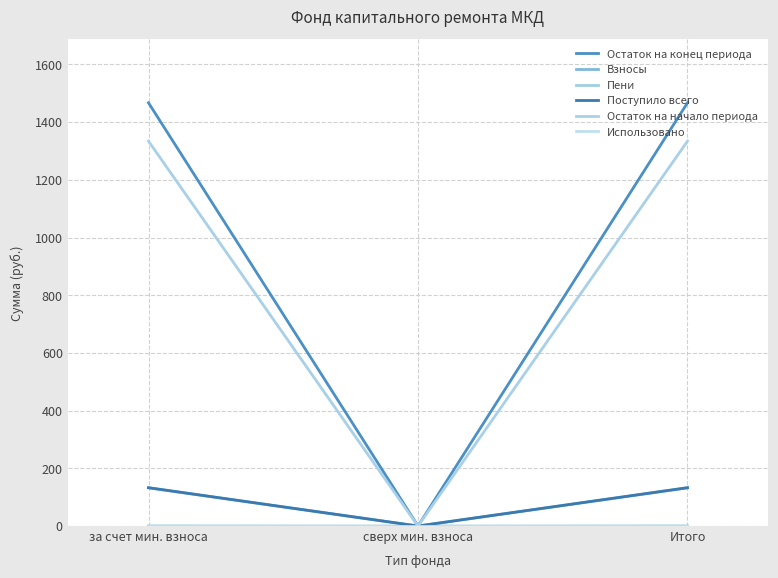

How many values in the Взносы series exceed 132?

2